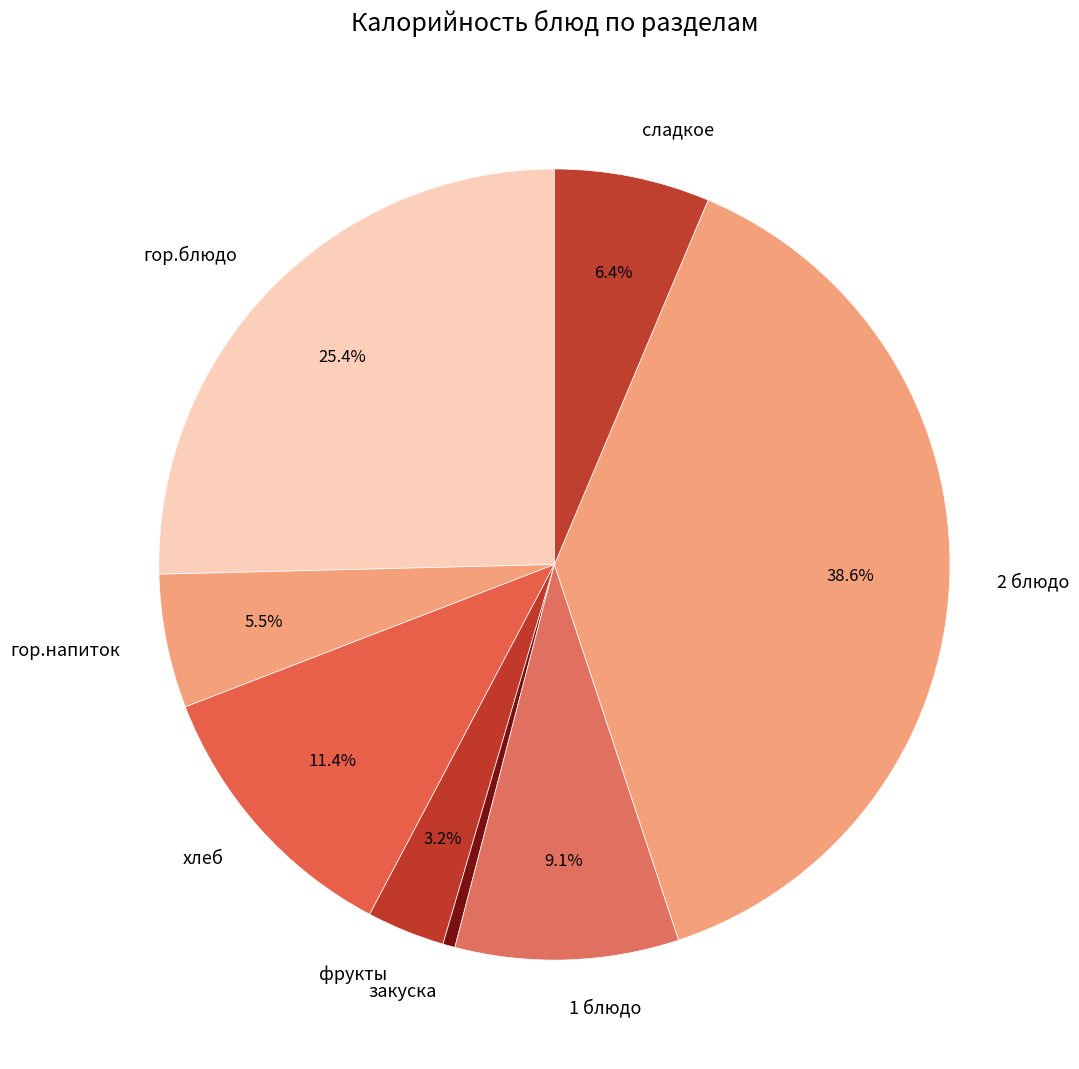

To the nearest percent, what is the difference between the largest and smallest slice percentages?

38%